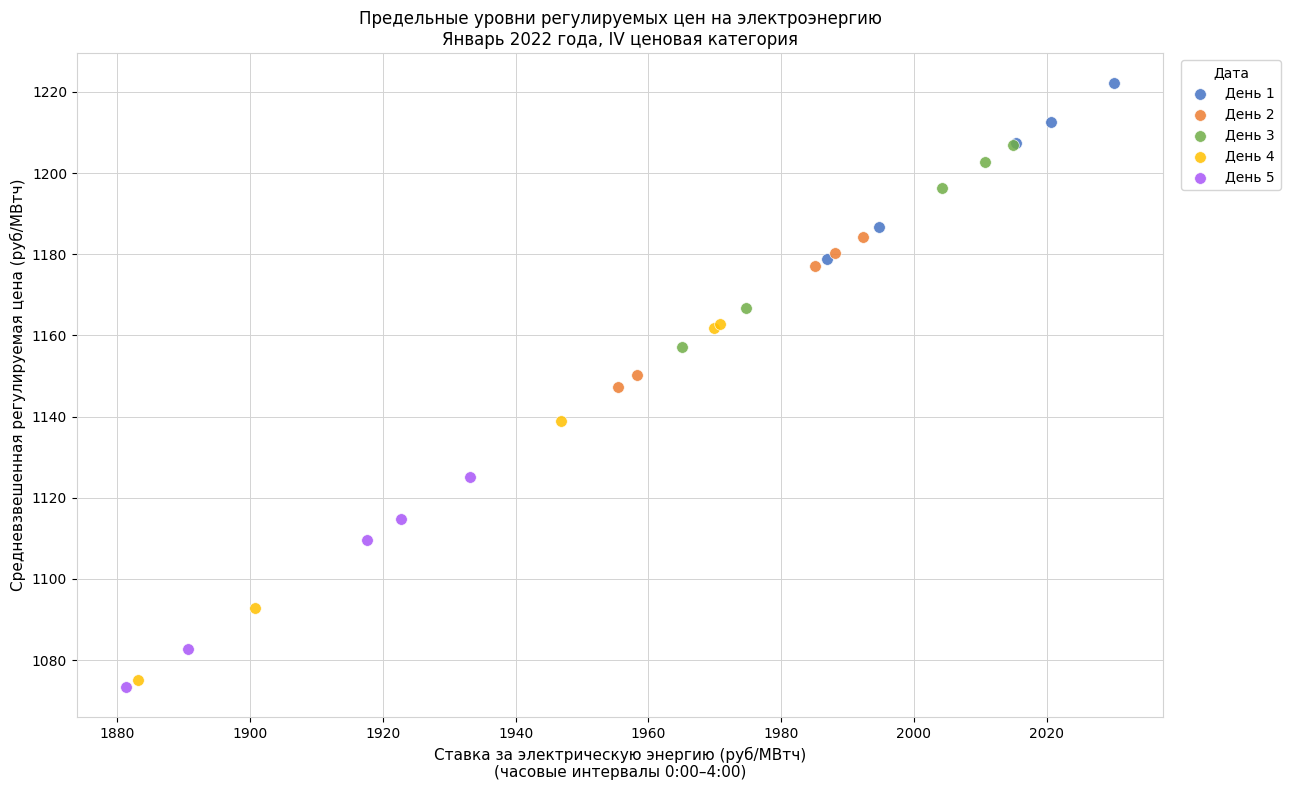

Which series reaches the minimum Y coordinate?

День 5